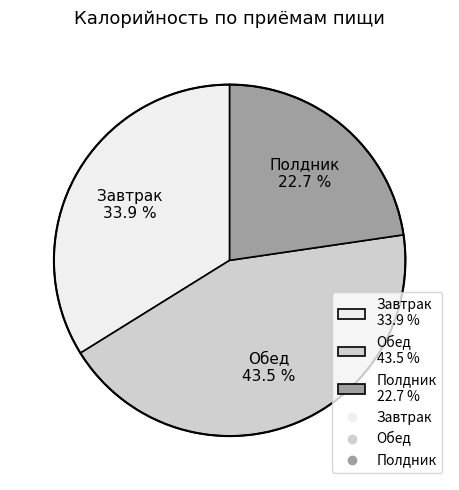

How many slices are in this pie chart?

3